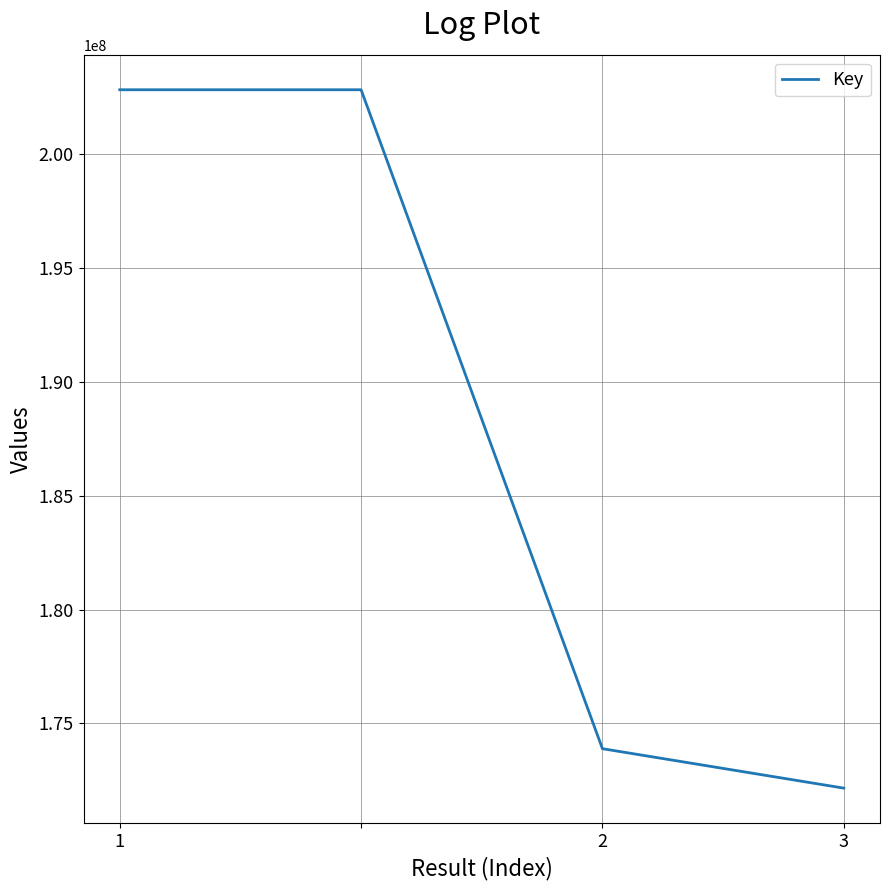

True or false: the data has more than 1 interior local peaks.

False